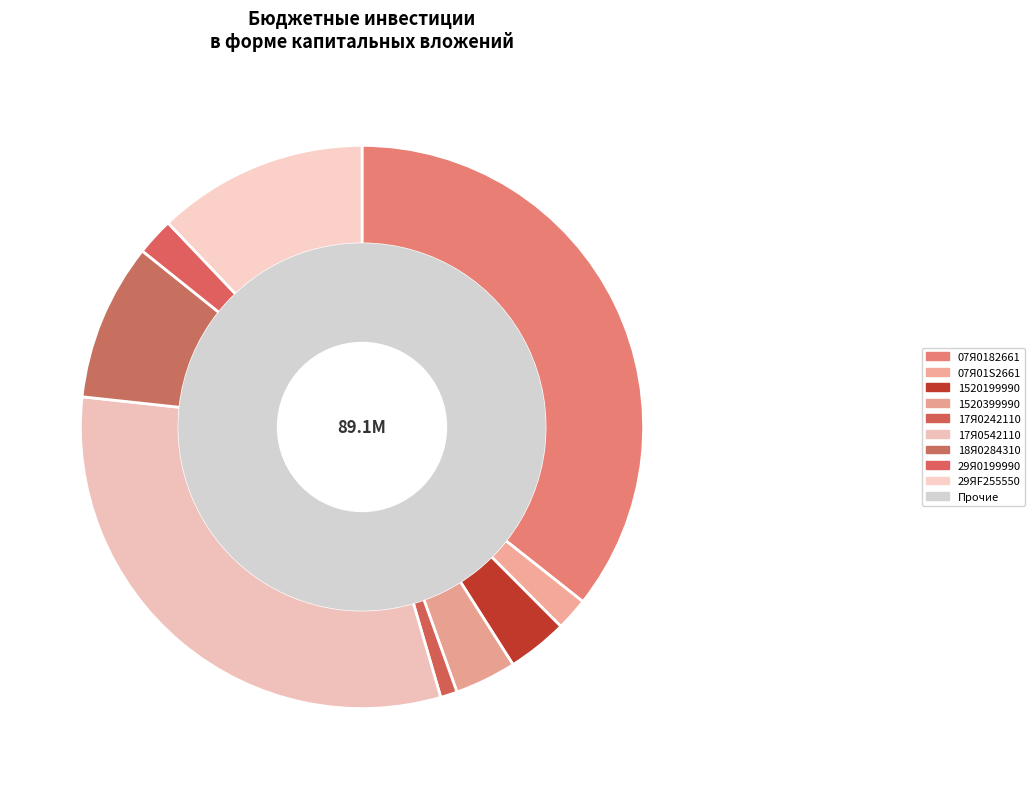

How many slices are in this pie chart?

9